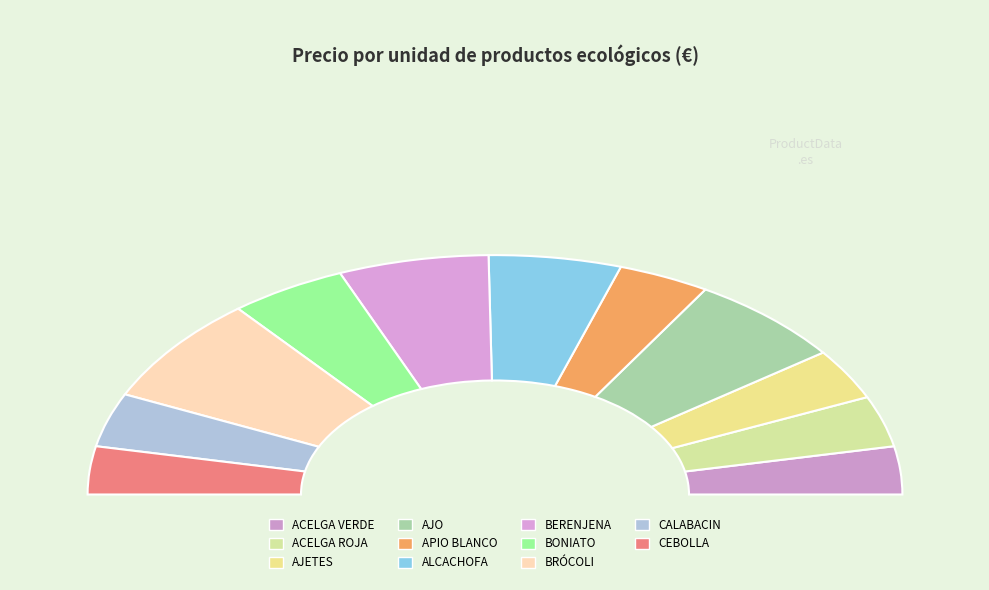

What is the change in value from AJO to APIO BLANCO?

-1.3